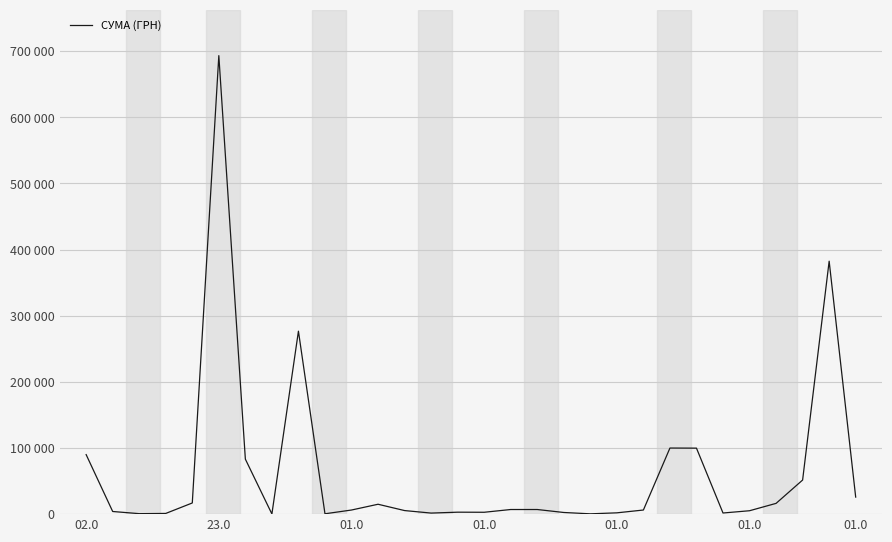

Is this an area chart (filled region under the line)?

No